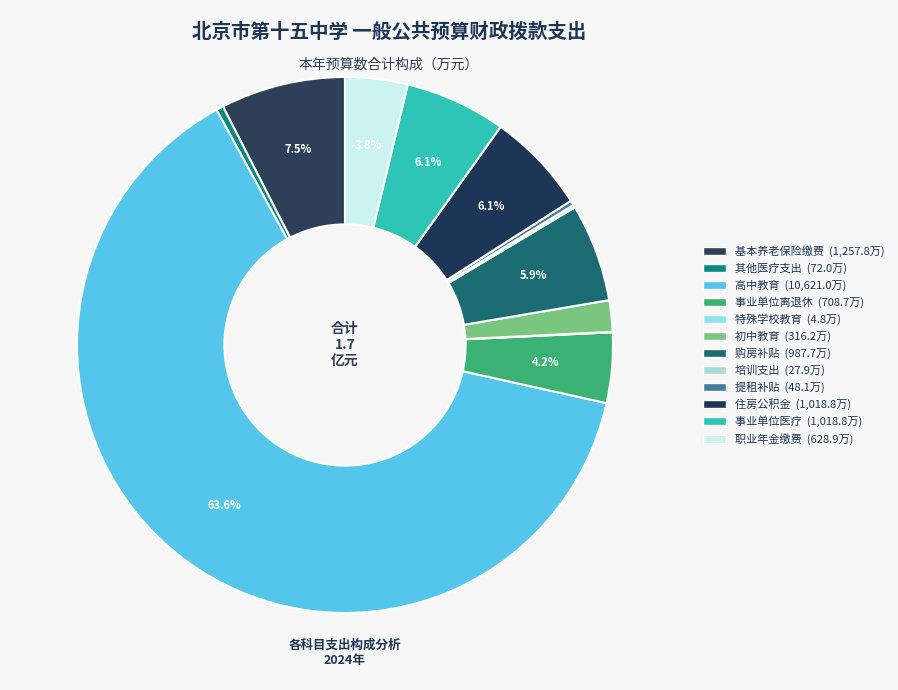

To the nearest percent, what is the difference between the largest and smallest slice percentages?

64%